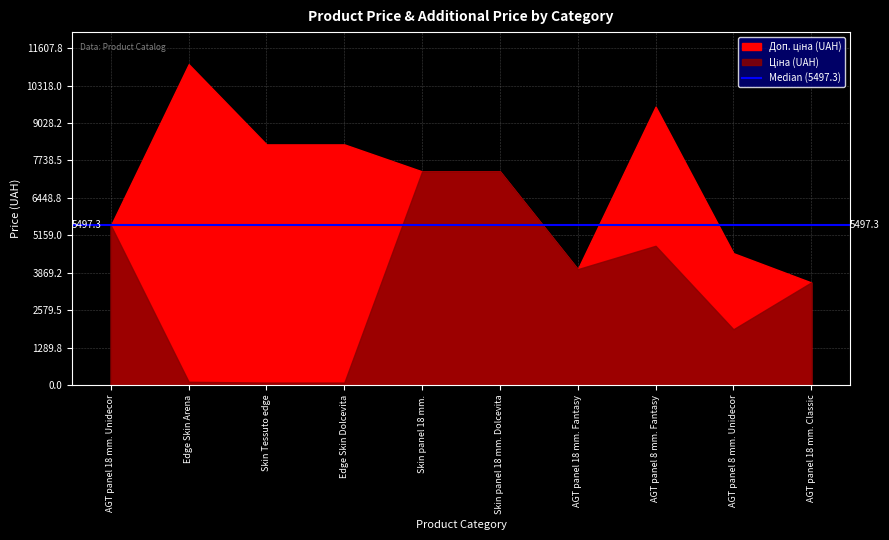

At which category does Доп. ціна reach its first local peak?

Edge Skin Arena